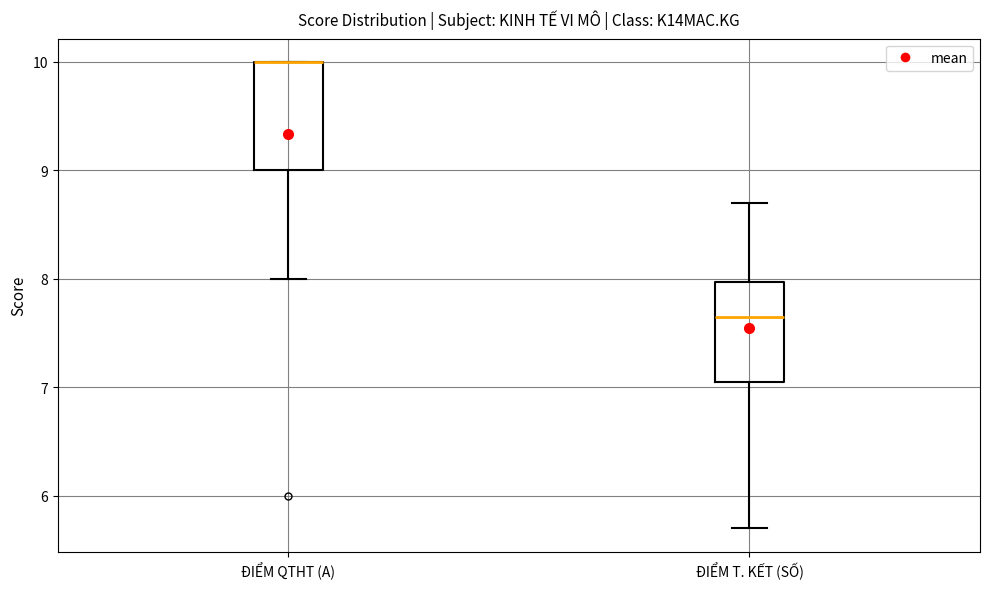

Reading left to right, transcribe this box plot: for each box, give where its median line is, the range the box spans, and where its two whiskers end, as read against the y-axis. The values are not printed on the chart, so give them approximately, as read against the axis.

ĐIỂM QTHT (A): median 10.0 (drawn on the box's upper edge), box 9.0 to 10.0, whiskers 8.0 to 10.0
ĐIỂM T. KẾT (SỐ): median 7.7, box 7.1 to 8.0, whiskers 5.7 to 8.7